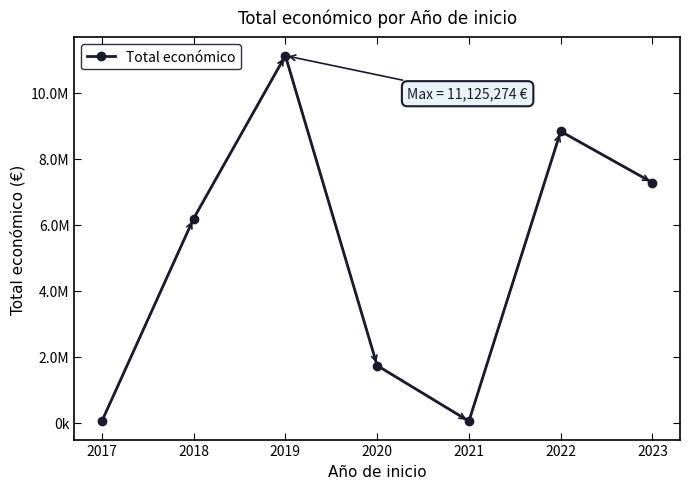

What is the difference between the second highest and second lowest values?

8785777